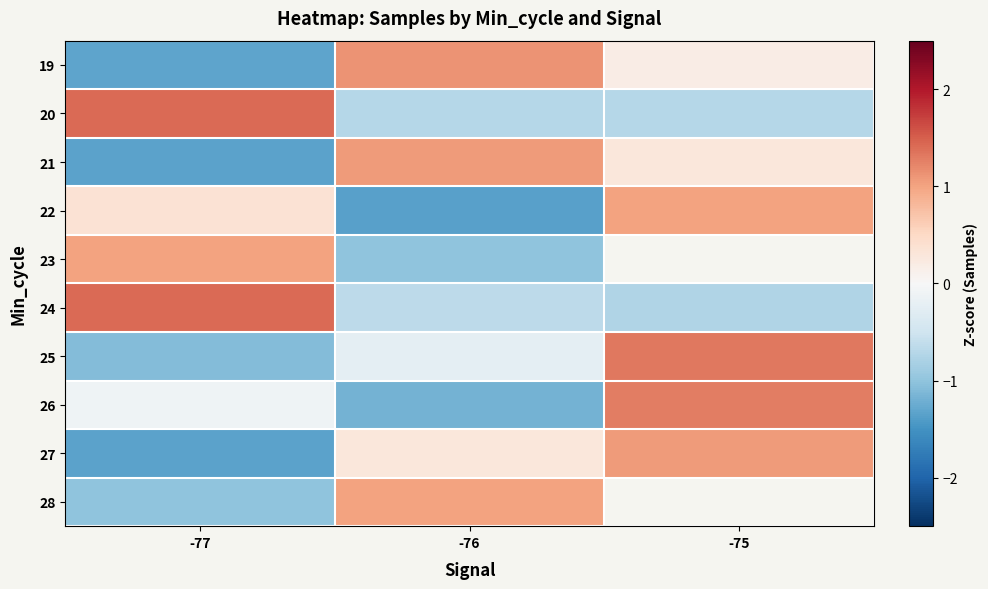

At which category is the sum across all series the highest?

-76